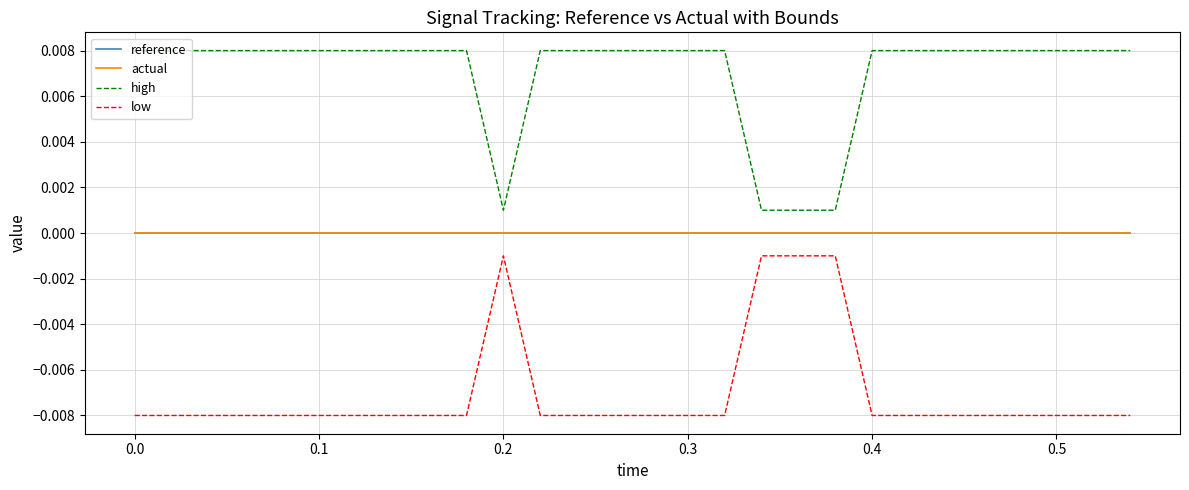

What are all the series names shown in the legend?

reference, actual, high, low